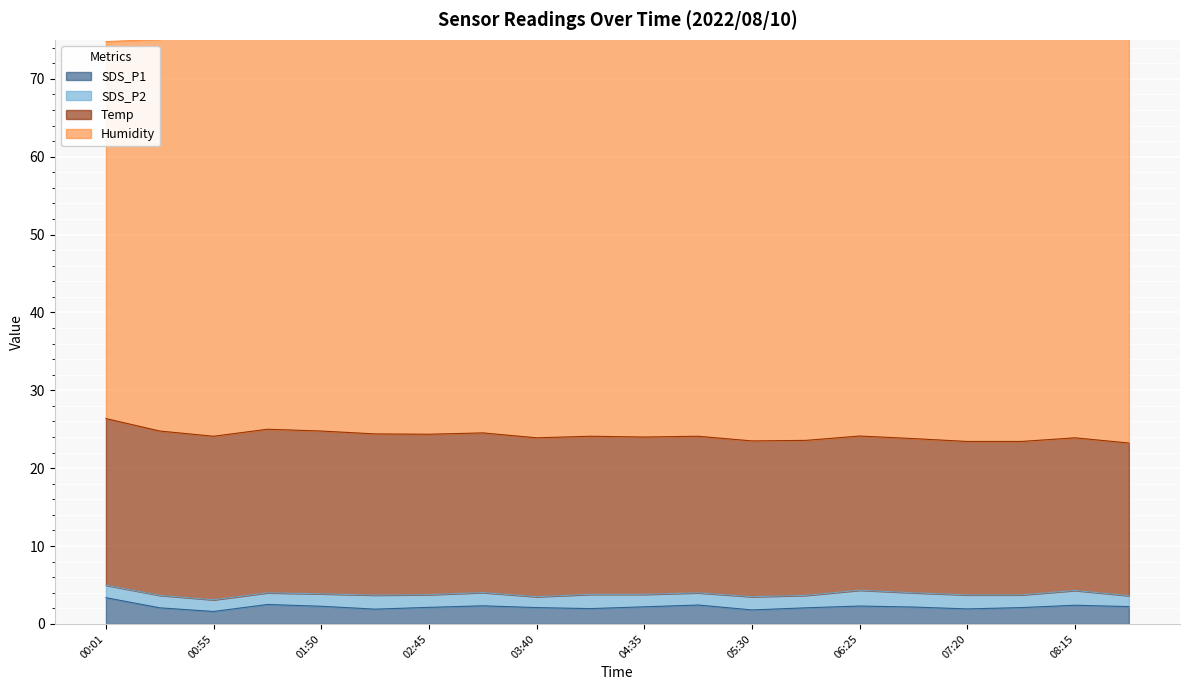

At which category is the sum across all series the highest?

08:15